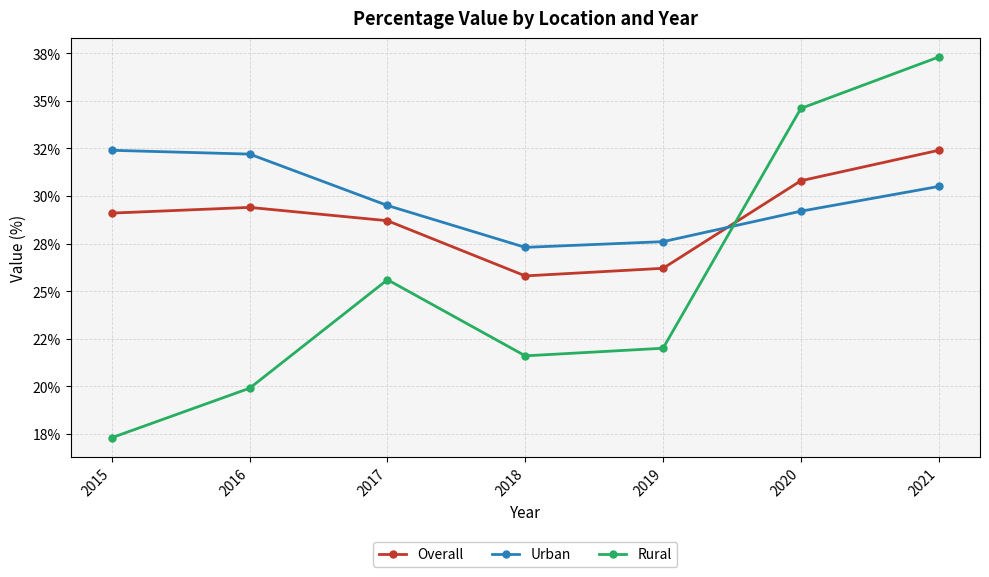

At which label is Rural closest to 27?

2017